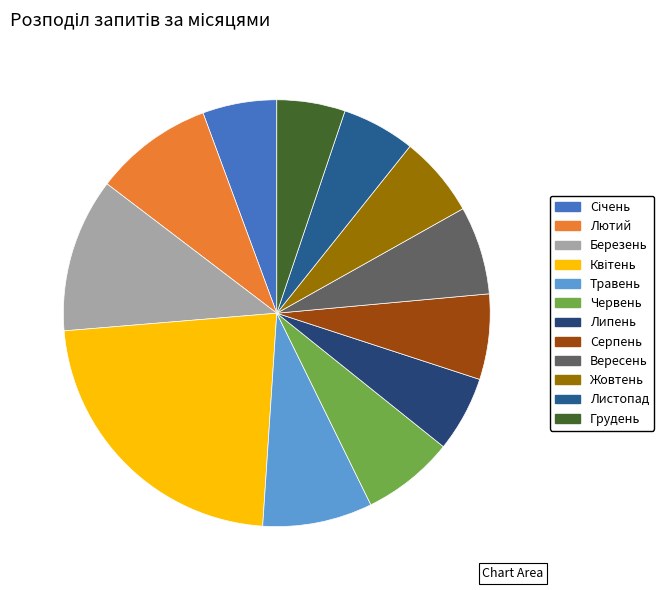

Which slice is the smallest?

Грудень